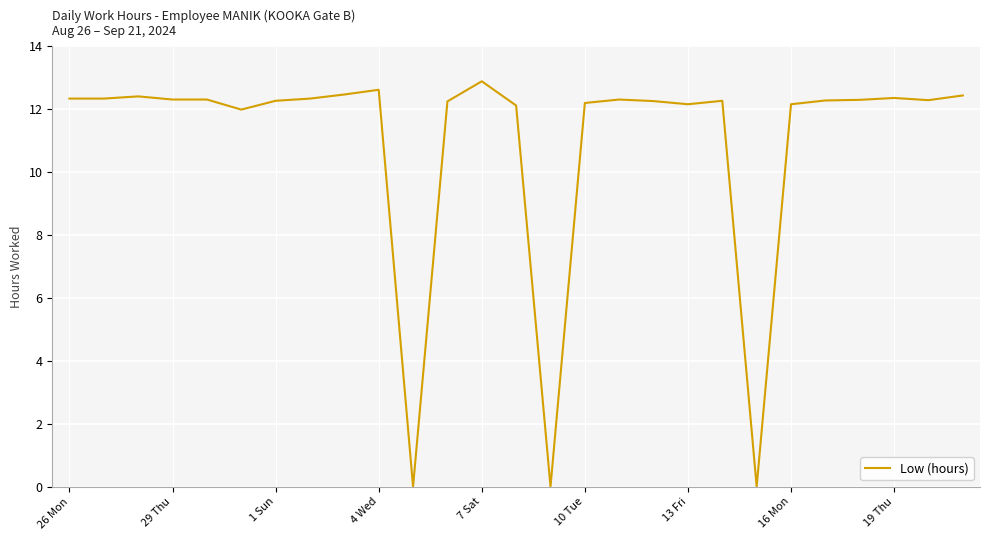

What is the maximum value shown in the chart?

12.9